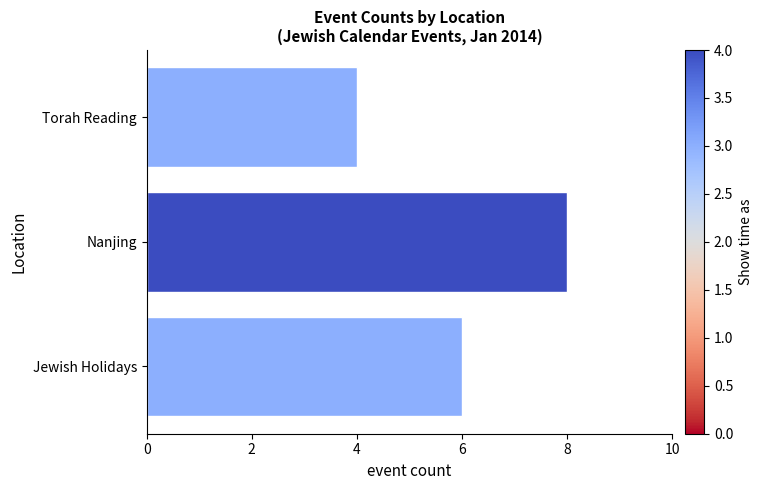

Are the bars grouped side by side (vs. stacked)?

No